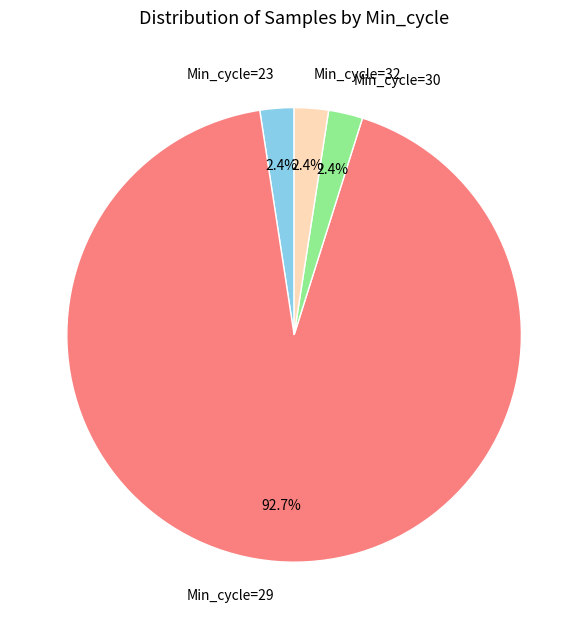

To the nearest percent, what portion does Min_cycle=30 represent?

2%